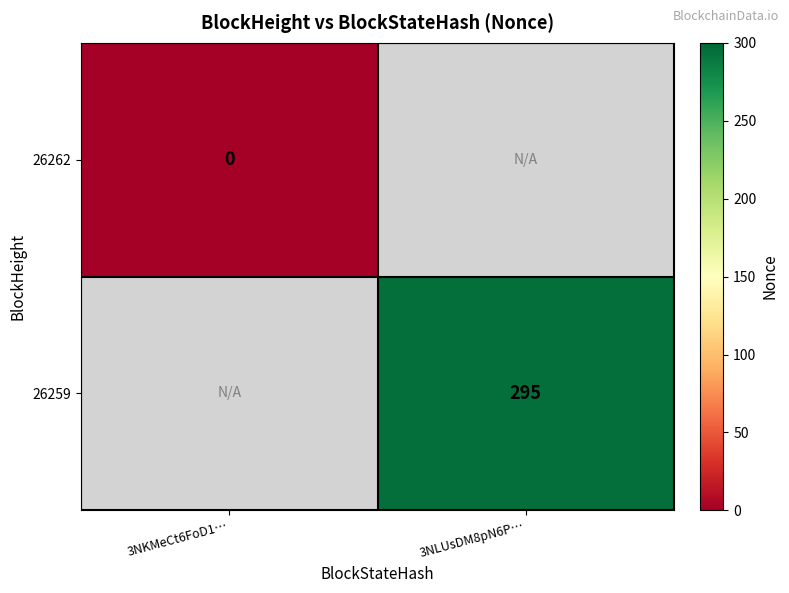

True or false: 26259 has a value of 425 at 3NLUsDM8pN6P….

False